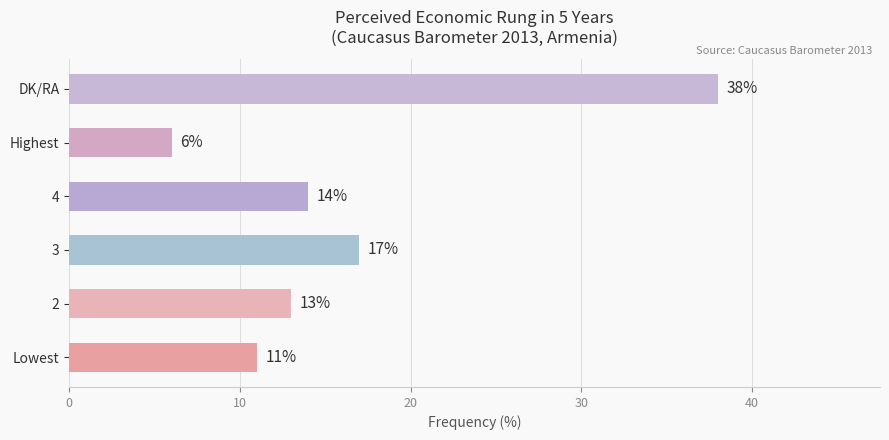

What is the approximate value at Lowest?

11